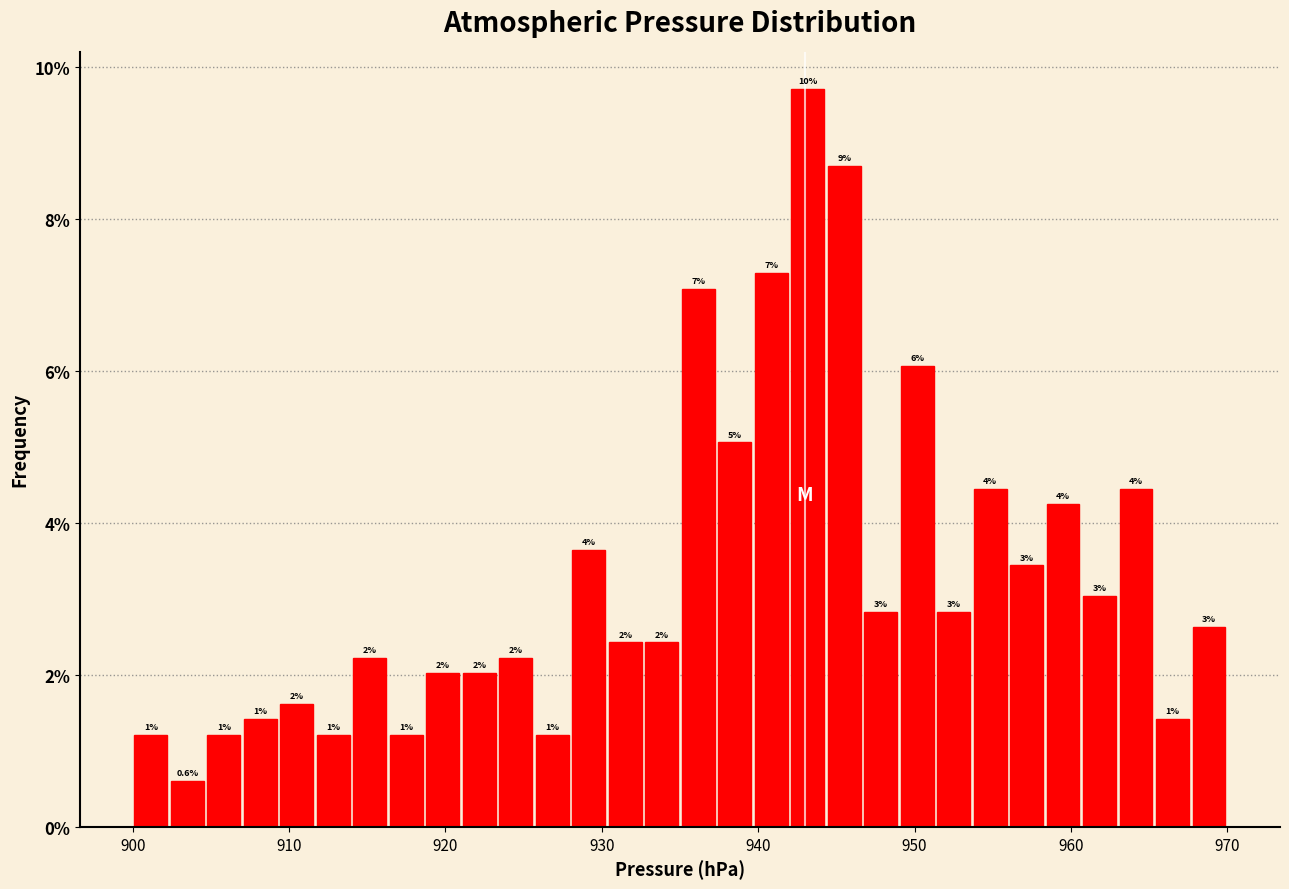

Read against the x-axis, roughly where is the centre of the tallest bar?

943